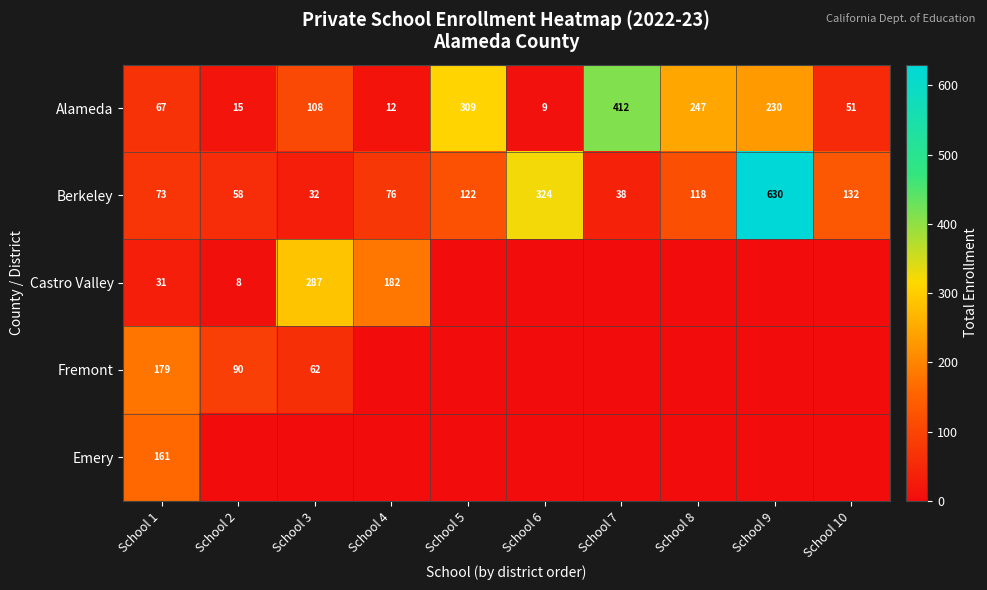

The Alameda series shows 20 at School 4. True or false?

False